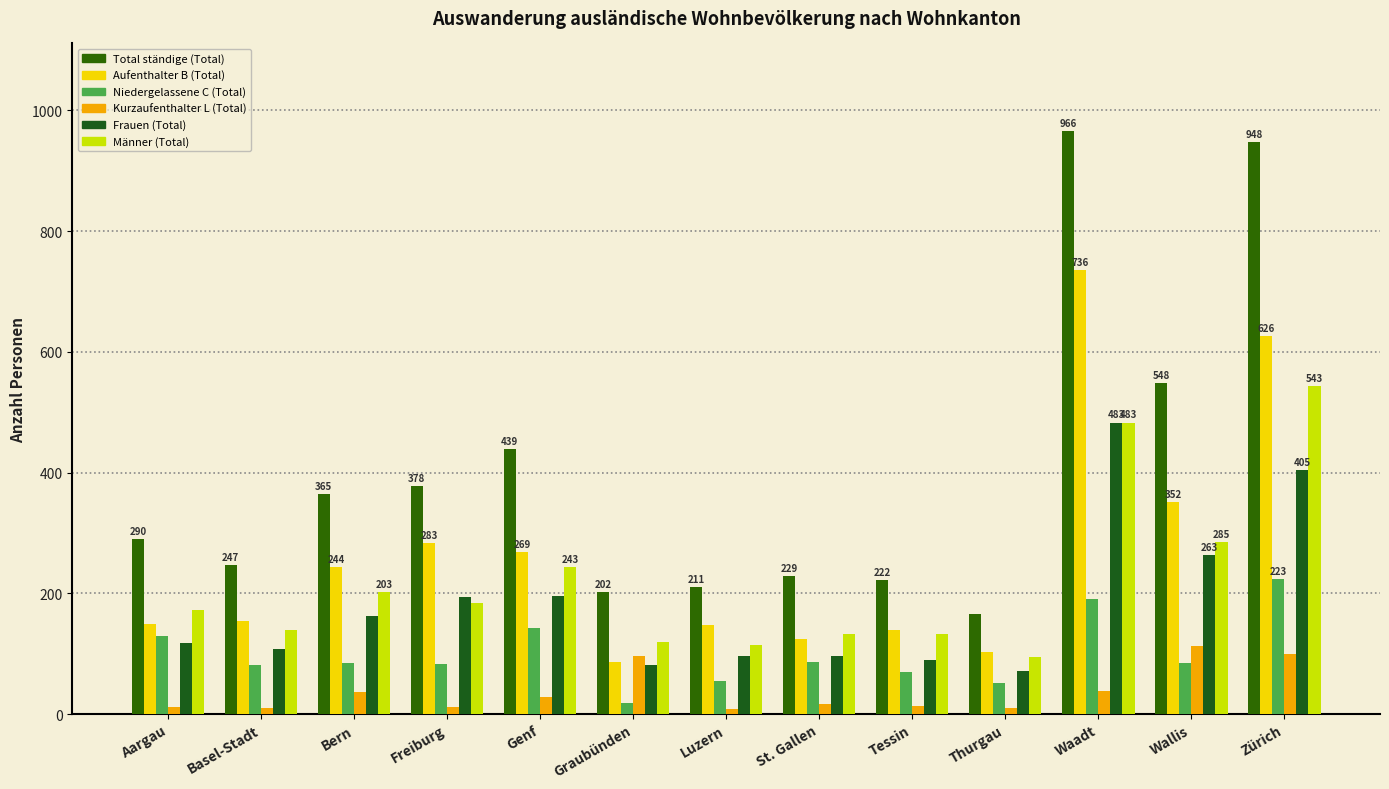

What is the greatest value displayed?

966